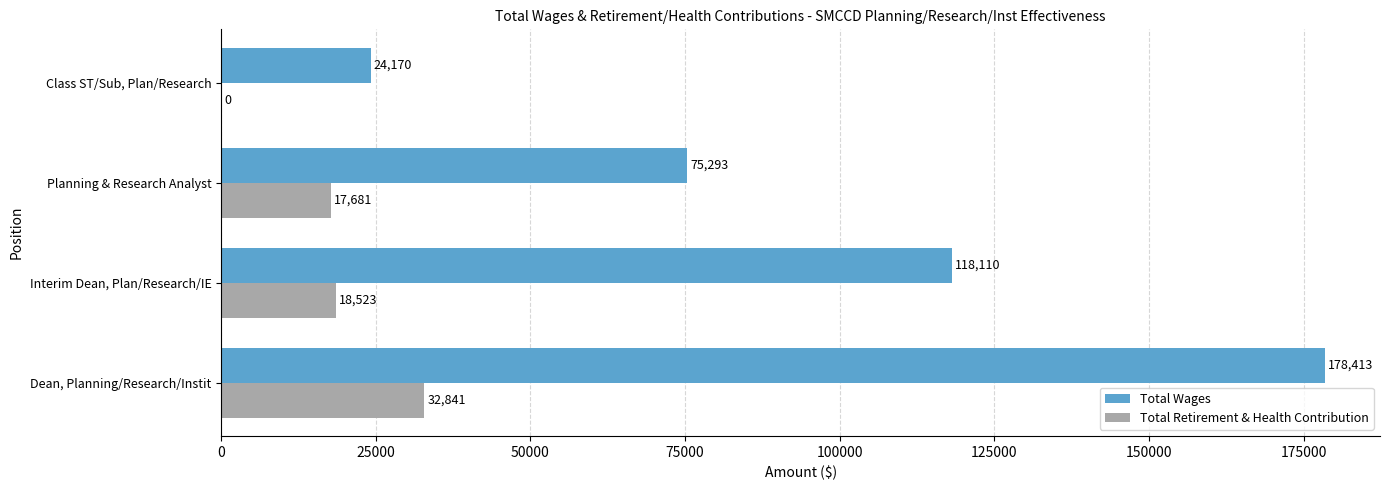

What are all the series names shown in the legend?

Total Wages, Total Retirement & Health Contribution